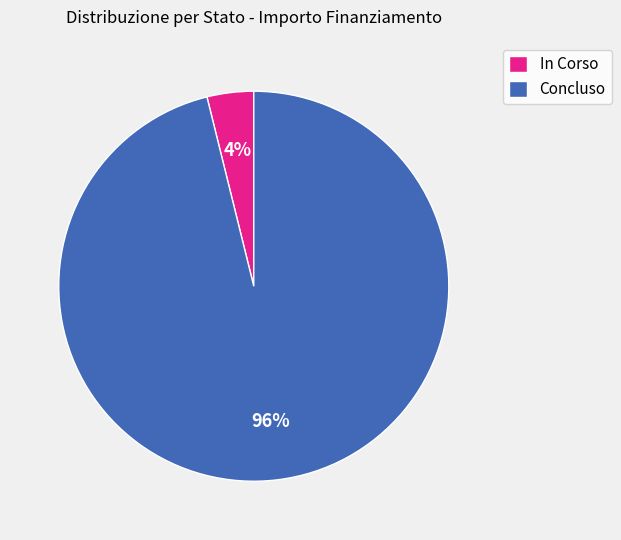

How many slices are in this pie chart?

2